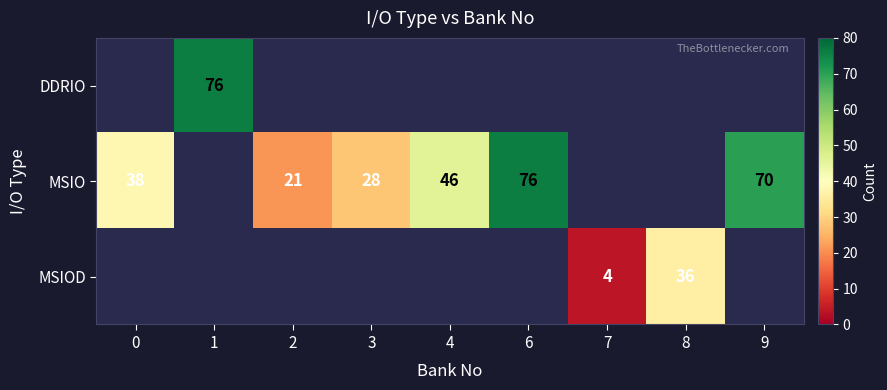

The MSIO series shows 76.0 at 6. True or false?

True